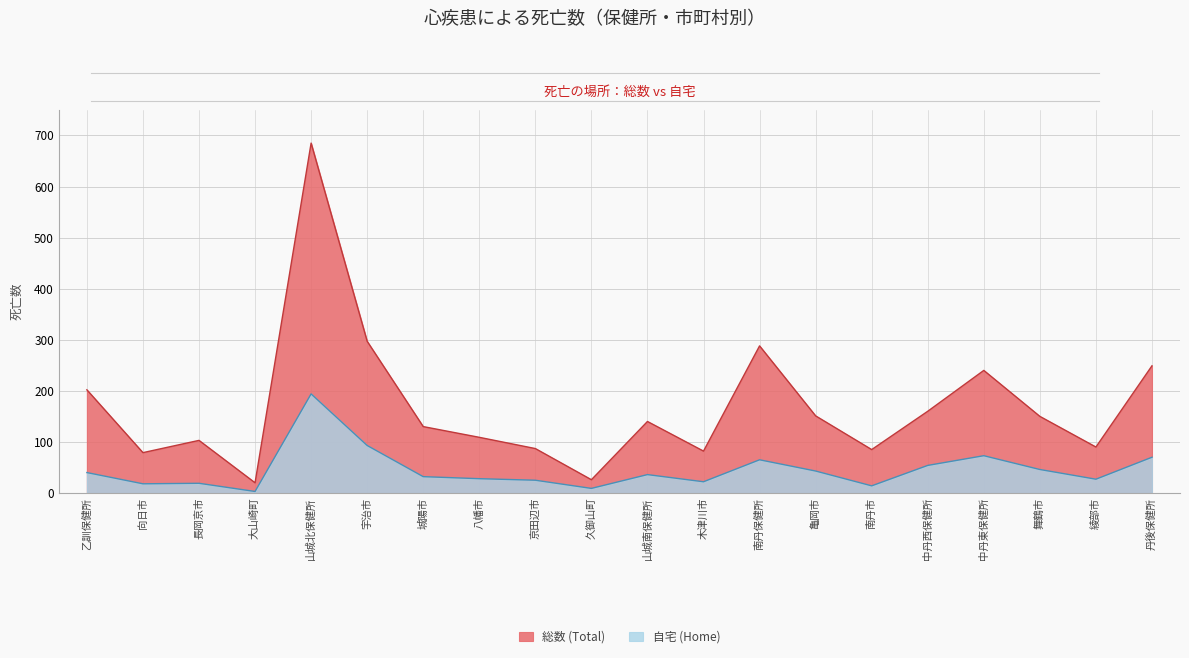

Which series changed the most between 宇治市 and 綾部市?

総数 (Total)